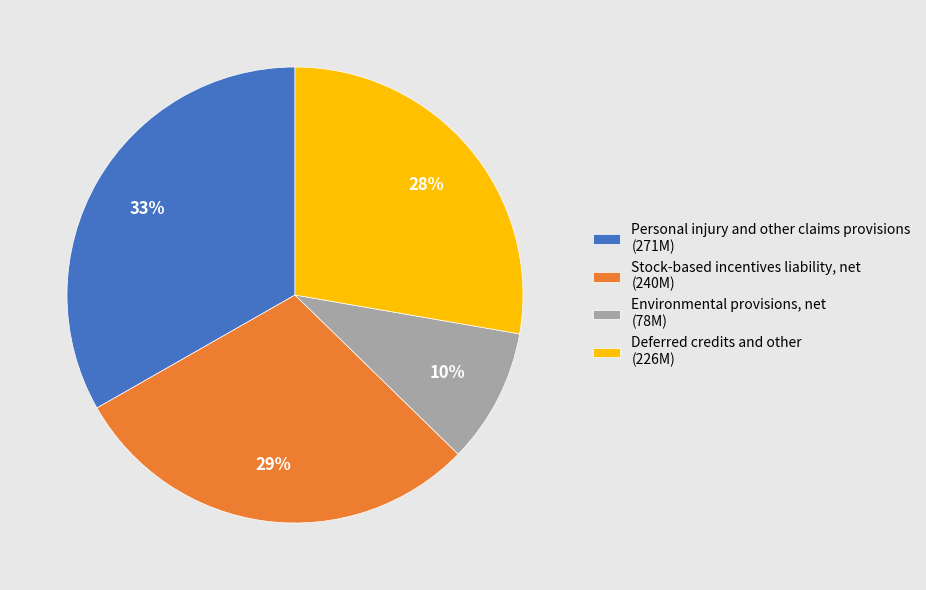

How many segments does this pie chart have?

4